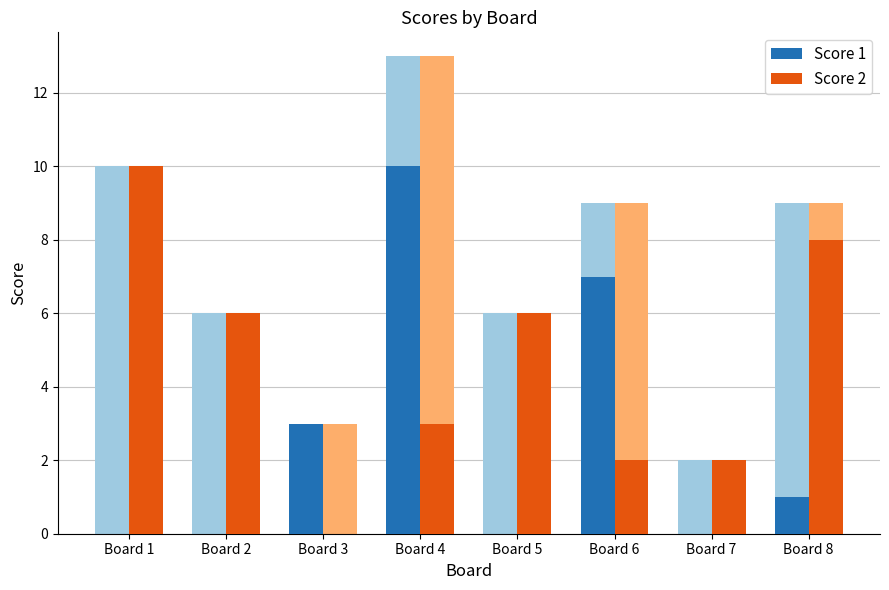

How many values in the Score 2 series exceed 6?

2